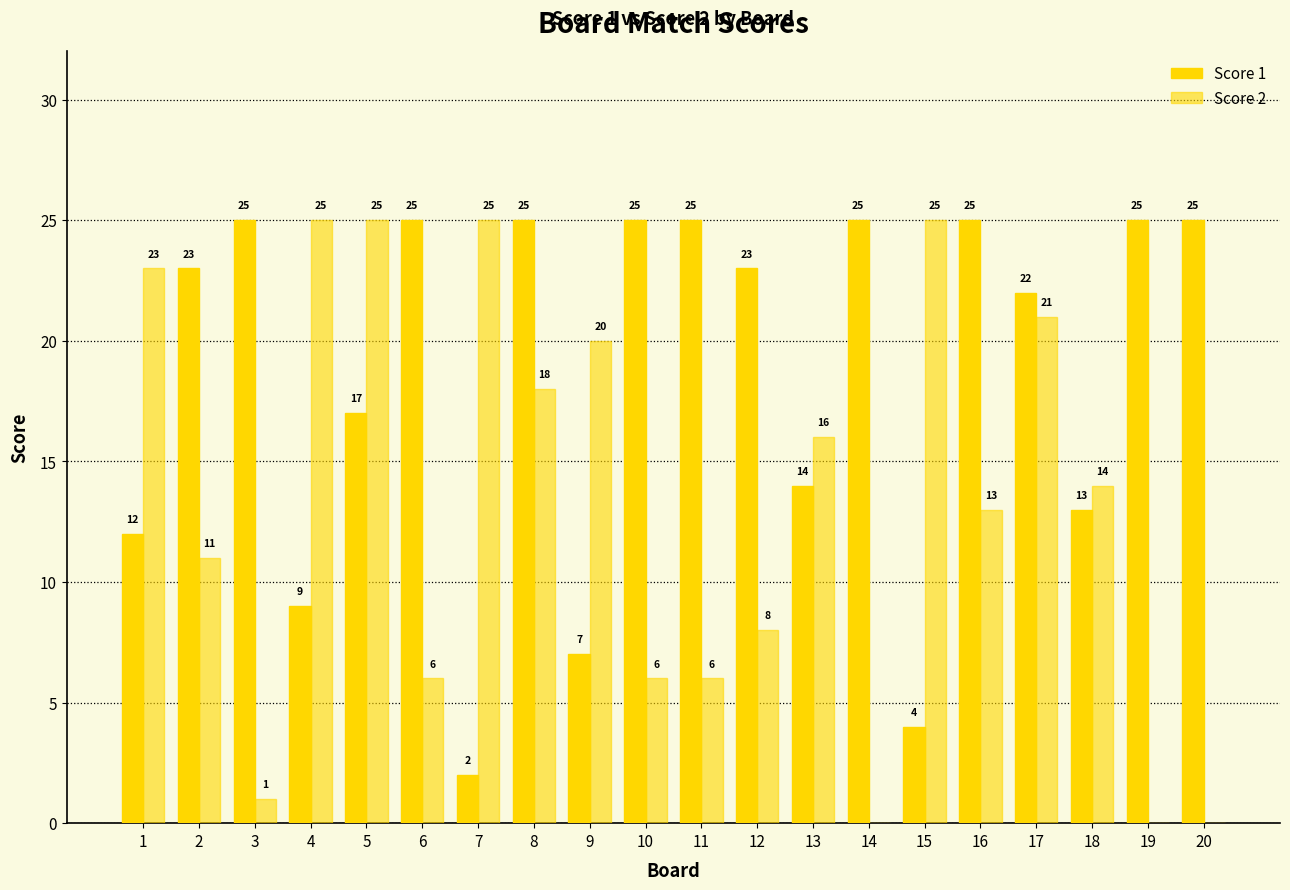

What is the highest value of the Score 2 series?

25